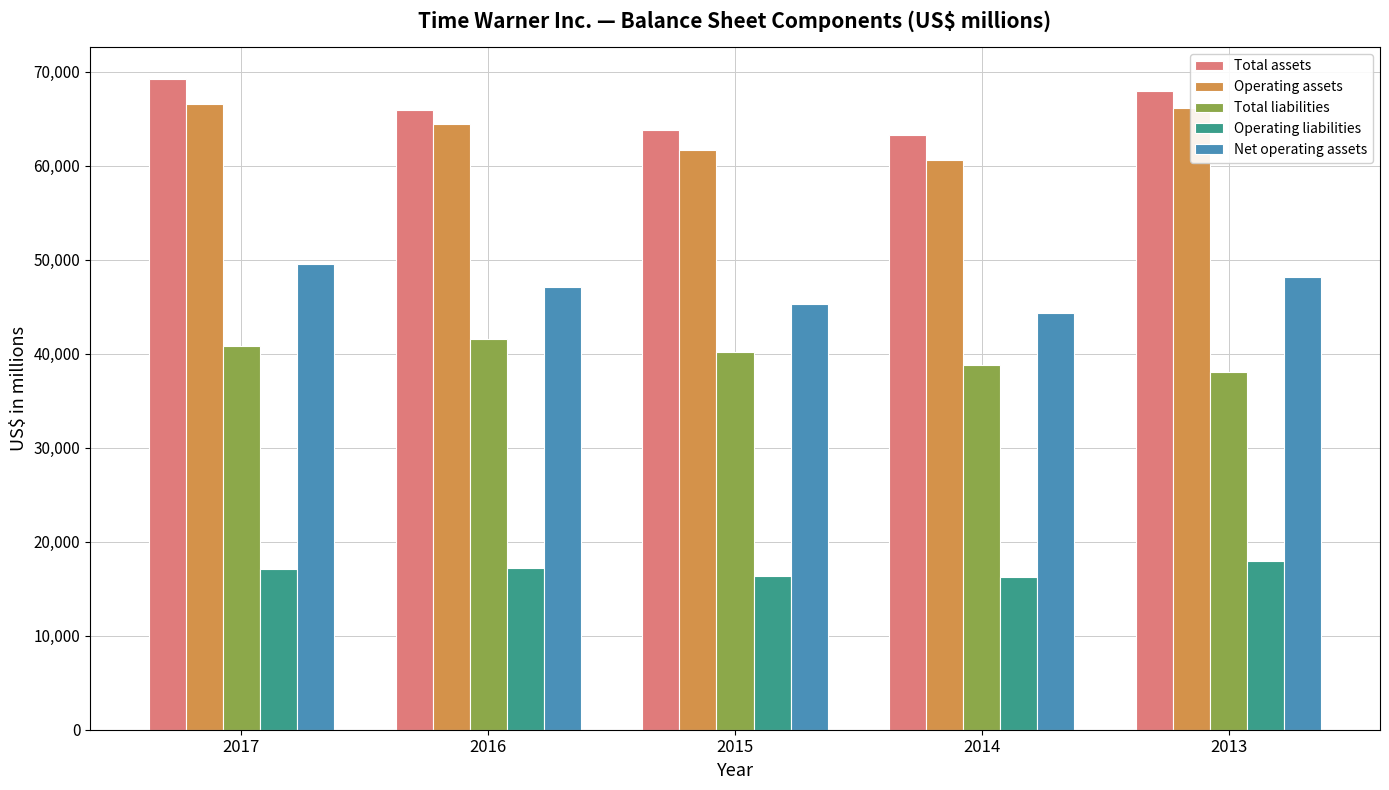

Rank the categories by Net operating assets value from highest to lowest.

2017, 2013, 2016, 2015, 2014